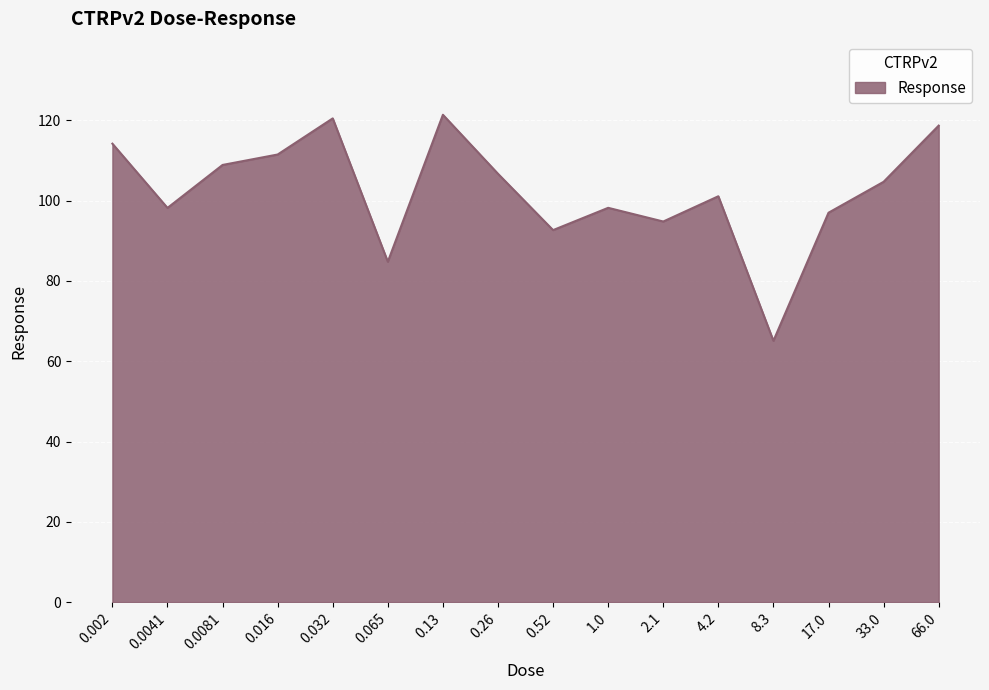

Does the chart display data point markers on the line(s)?

No